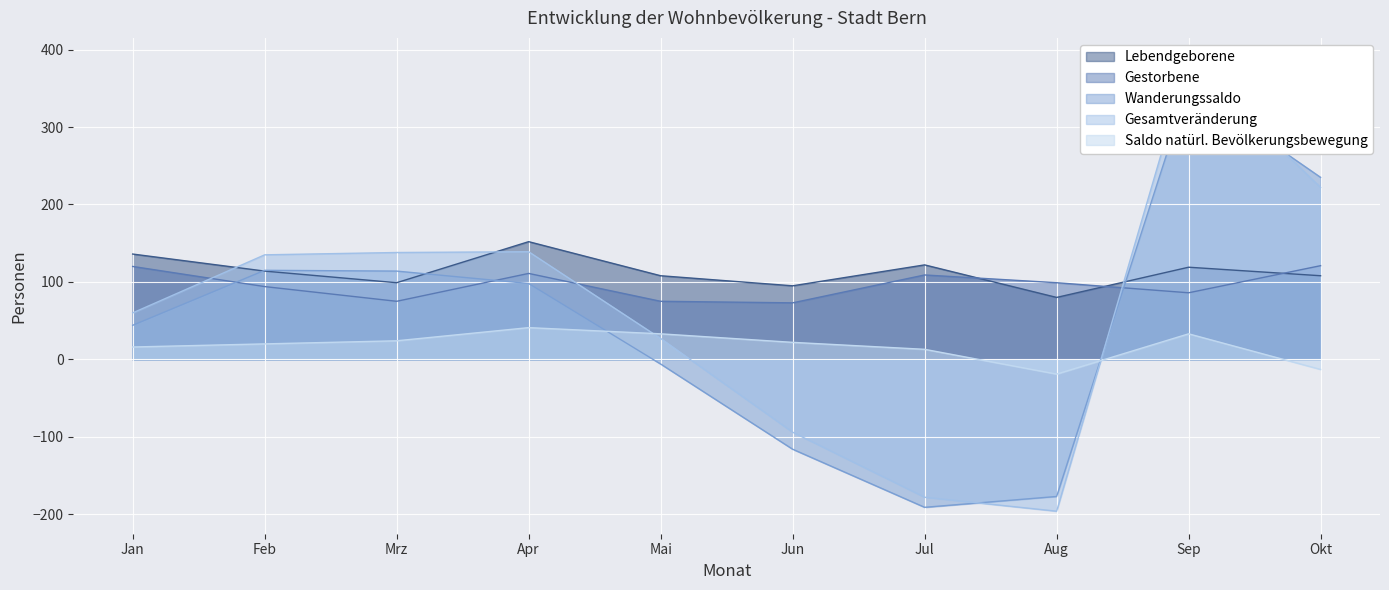

Which series has the largest range (max minus min)?

Gesamtveränderung